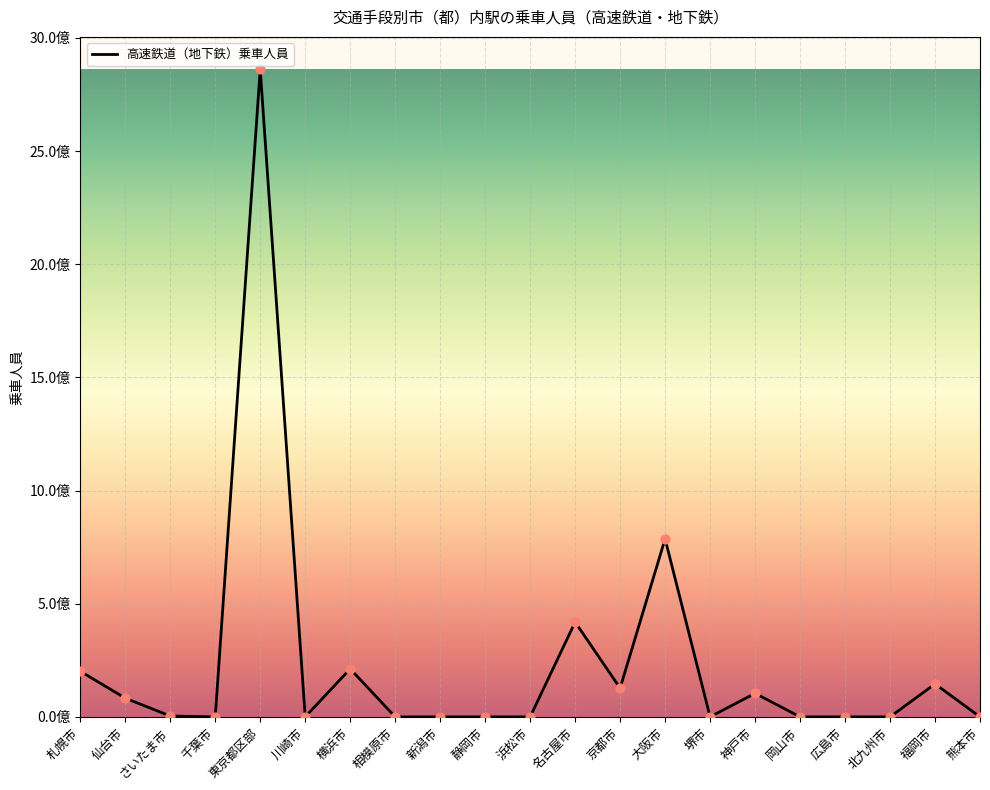

Between 大阪市 and 名古屋市, which is larger?

大阪市